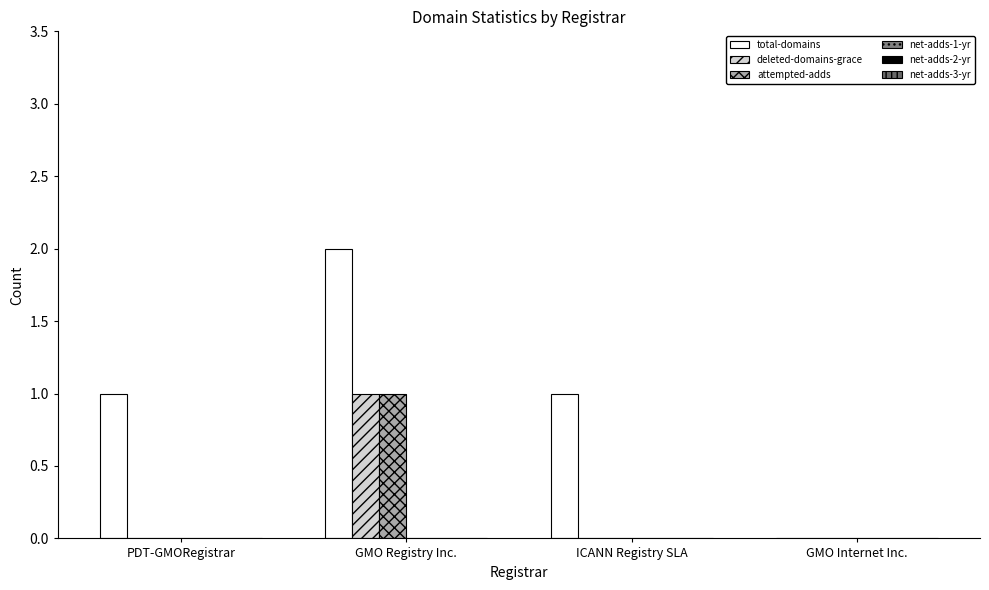

Which series has the largest total across all categories?

total-domains